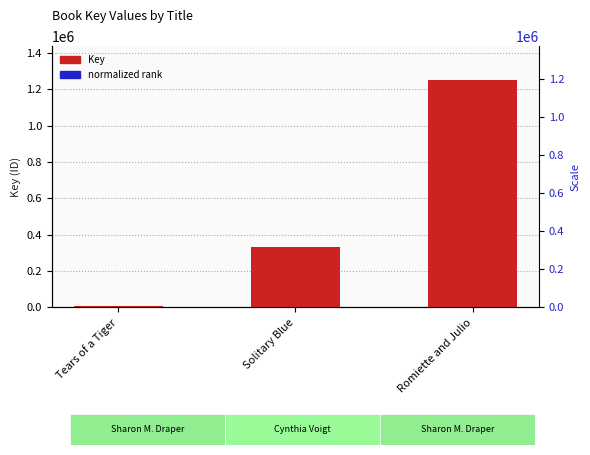

At which category does the chart reach its peak across all series?

Romiette and Julio